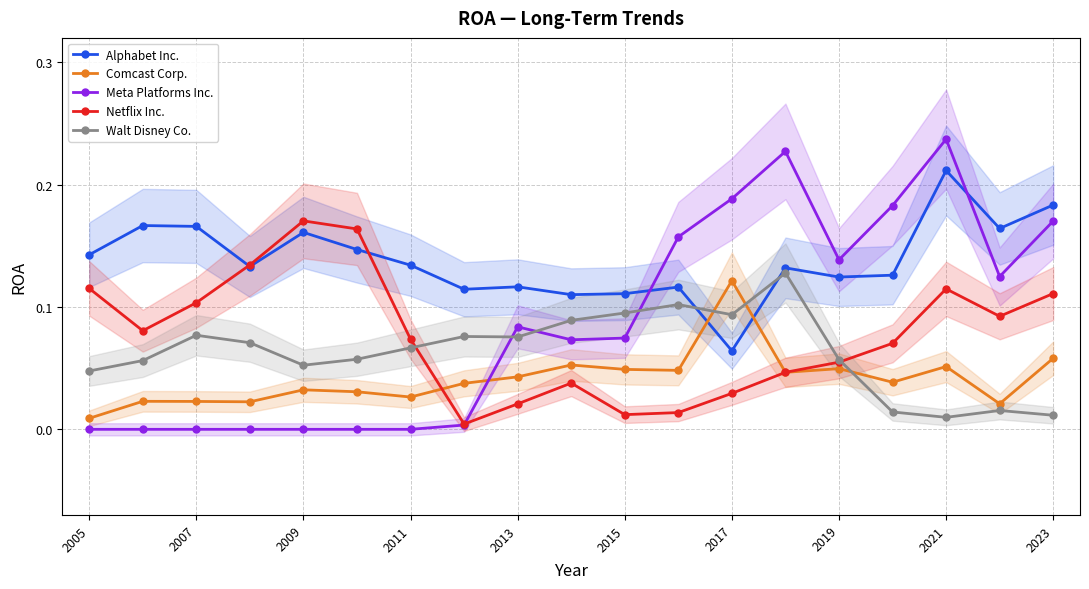

Is it true that Alphabet Inc. equals 0.2 at 17?

True